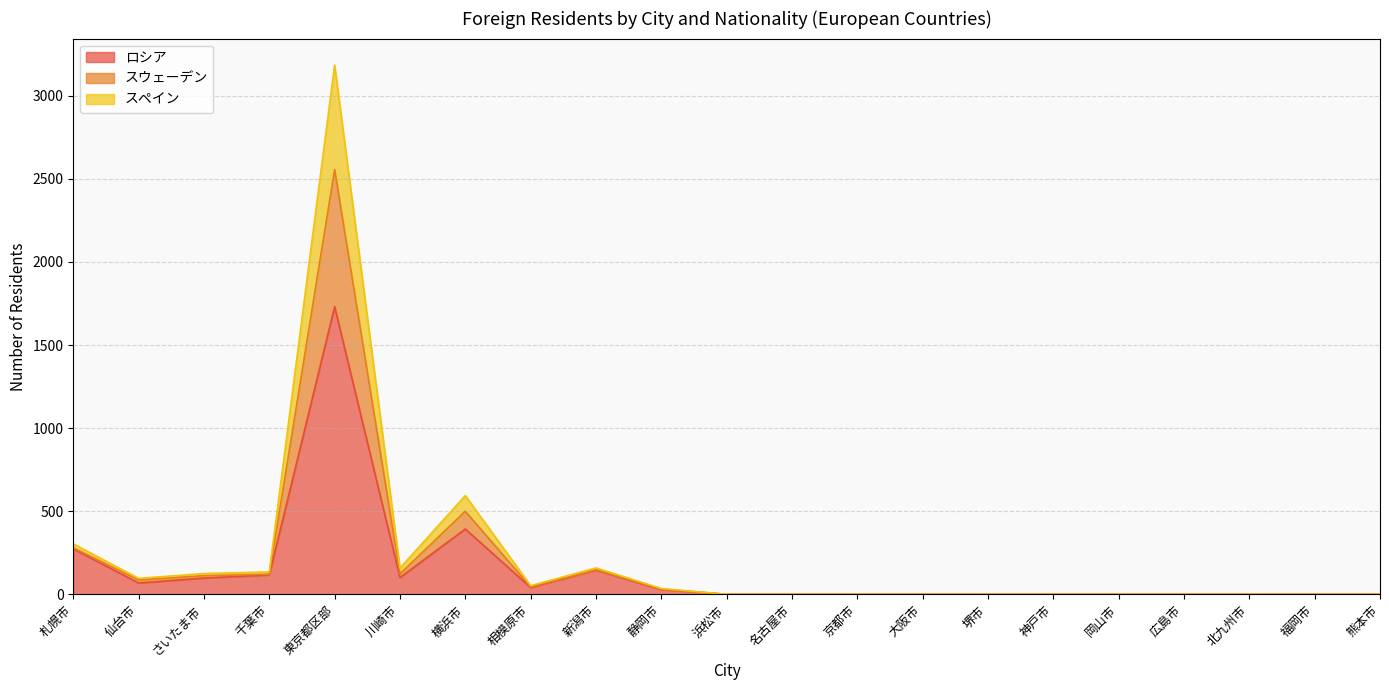

At which label does ロシア reach its peak?

東京都区部